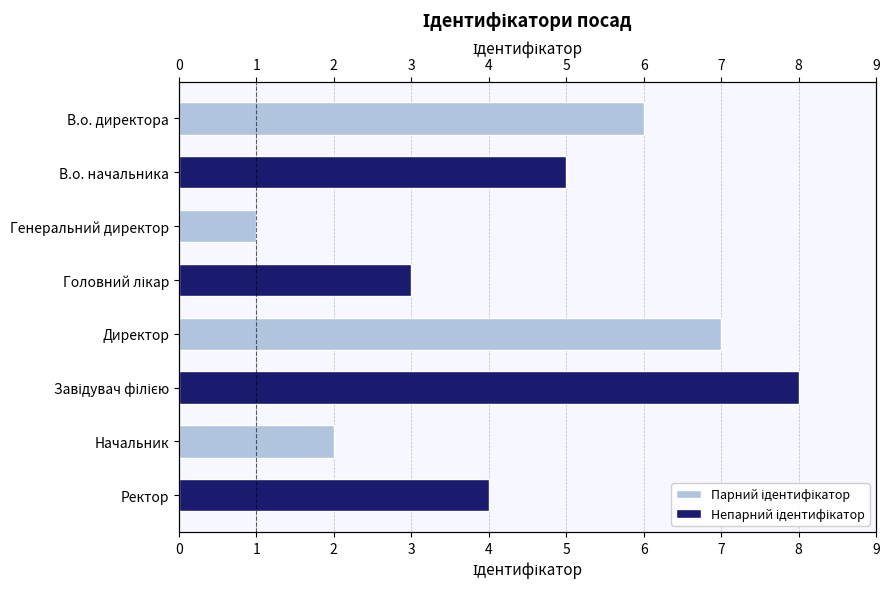

Rank the series by their average value, from highest to lowest.

Непарний ідентифікатор, Парний ідентифікатор